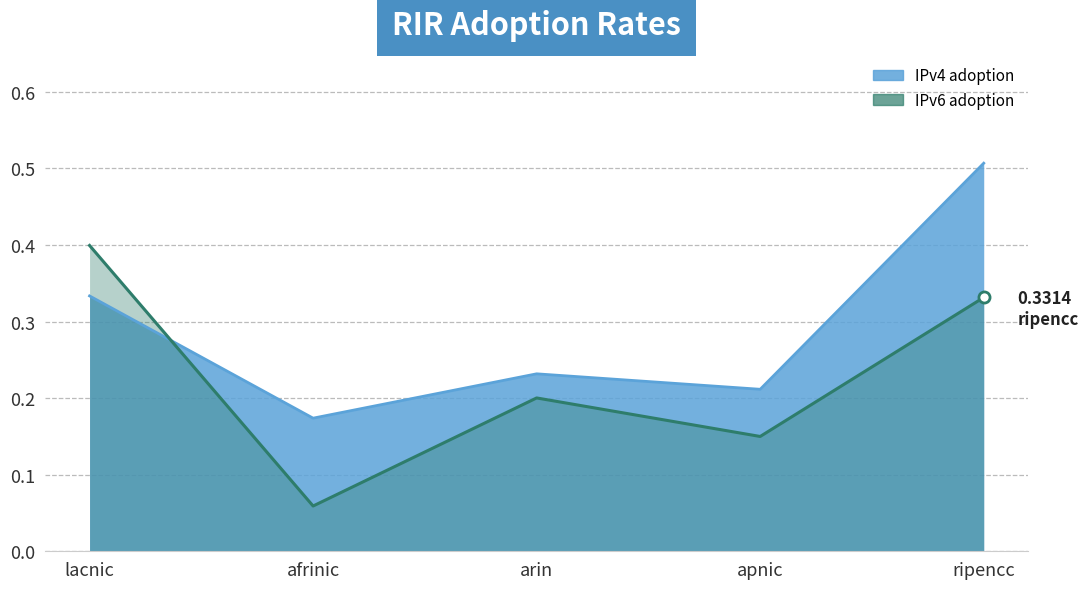

How many IPv6 adoption values are between 0 and 1?

5